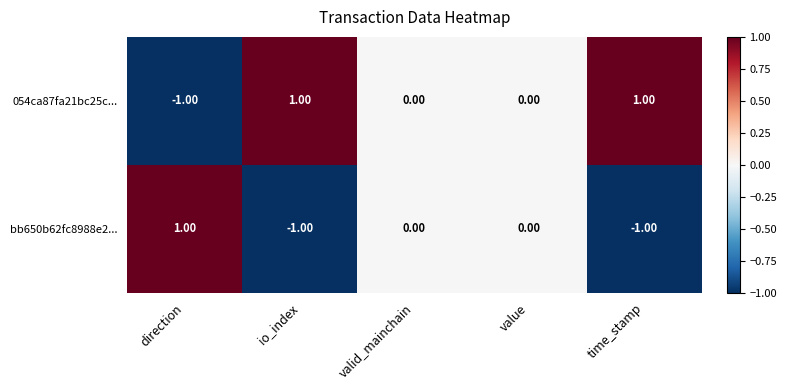

Is the value of bb650b62fc8988e2... at io_index greater than the value of 054ca87fa21bc25c... at io_index?

No